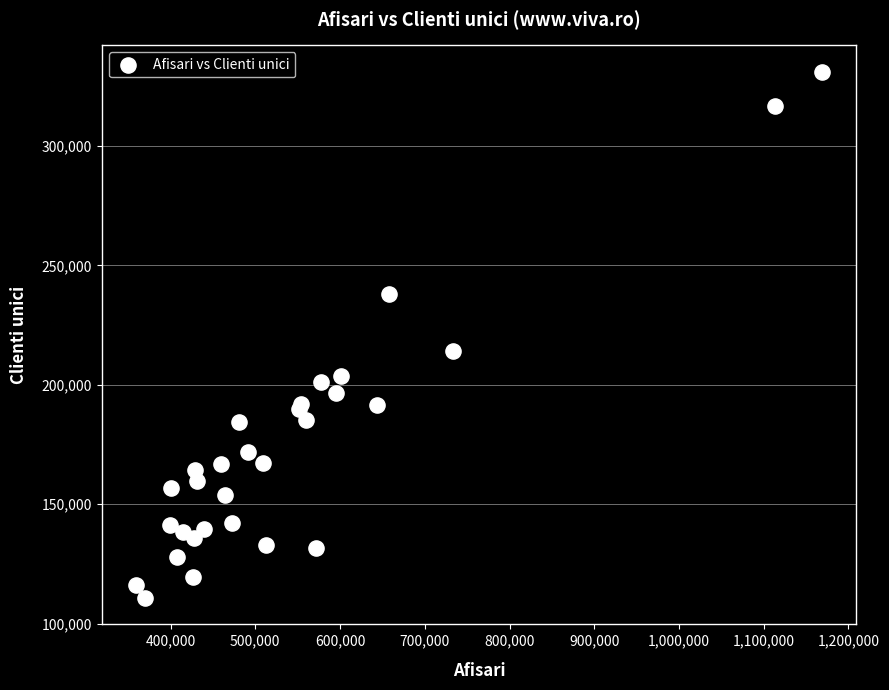

What Y value in the scatter plot is closest to 220953?

214169